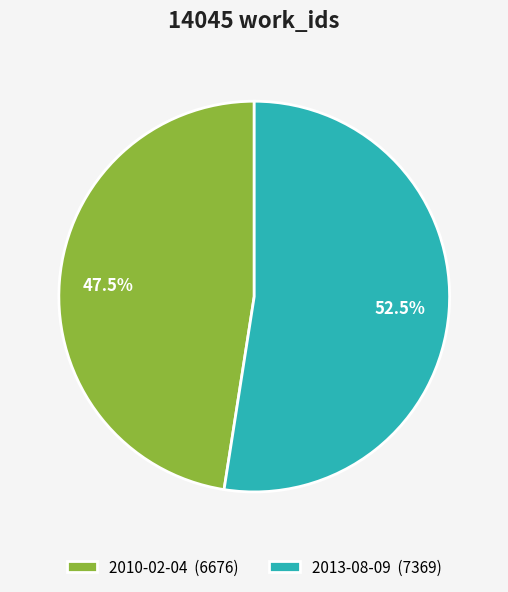

Count the number of slices in the pie.

2